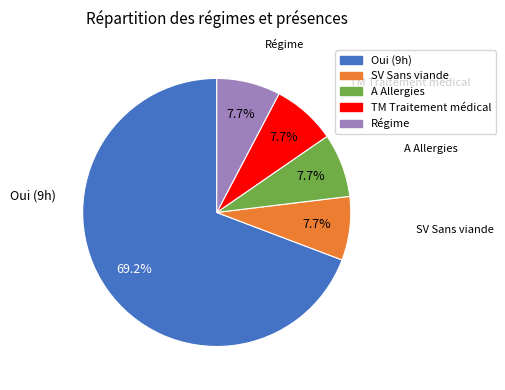

How many segments does this pie chart have?

5